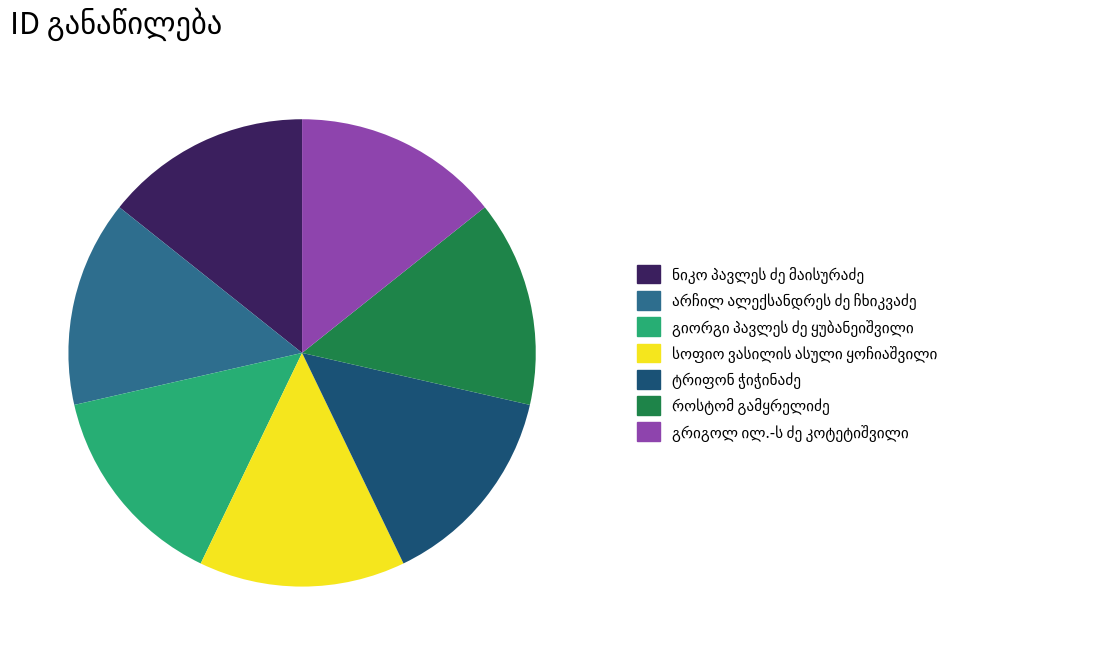

Is there any slice that represents more than half of the pie?

No